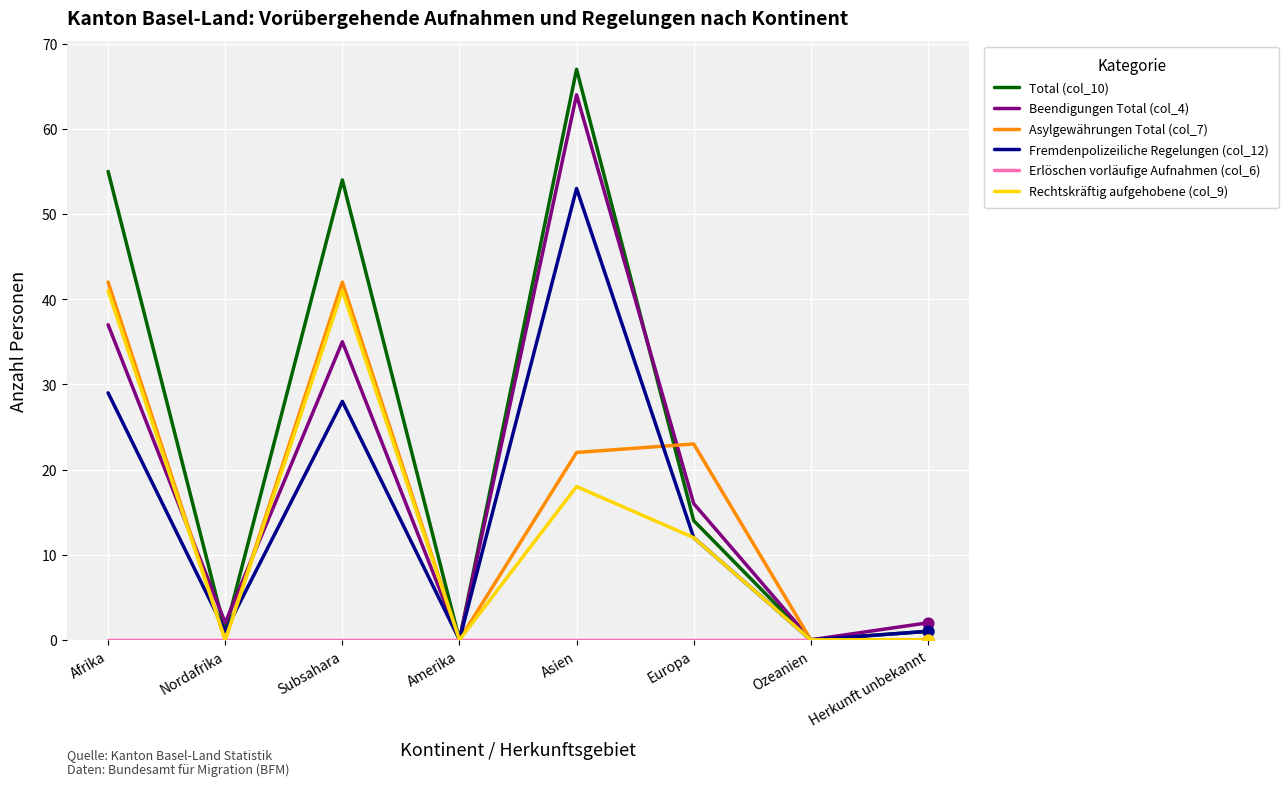

Which series changed the most between Subsahara and Amerika?

Total (col_10)